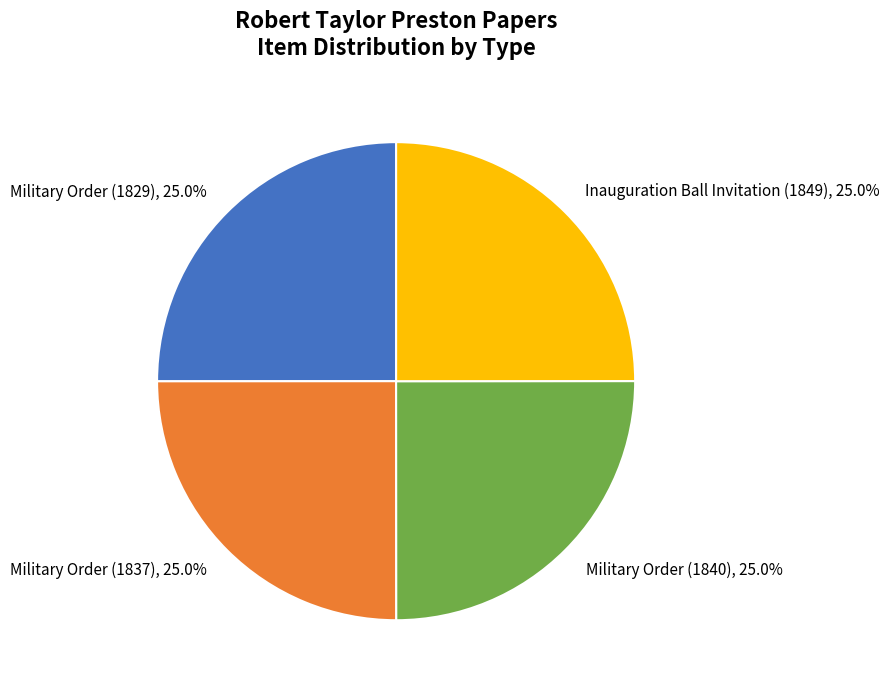

True or false: Military Order (1829) accounts for 25% of the total.

True